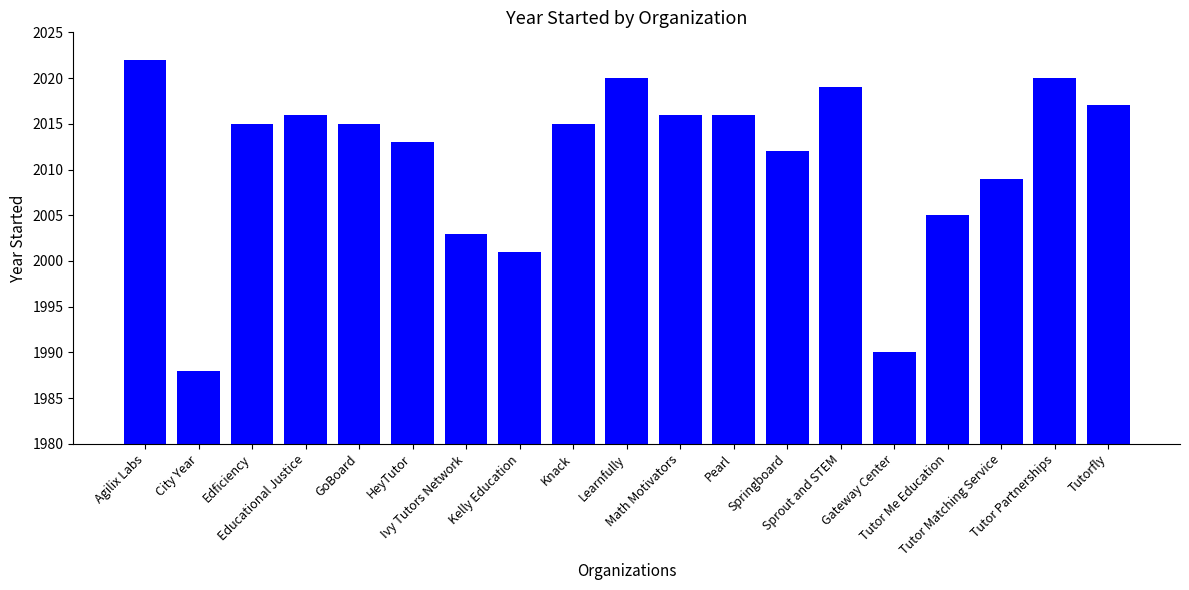

Where does the data first go above 2015?

Agilix Labs